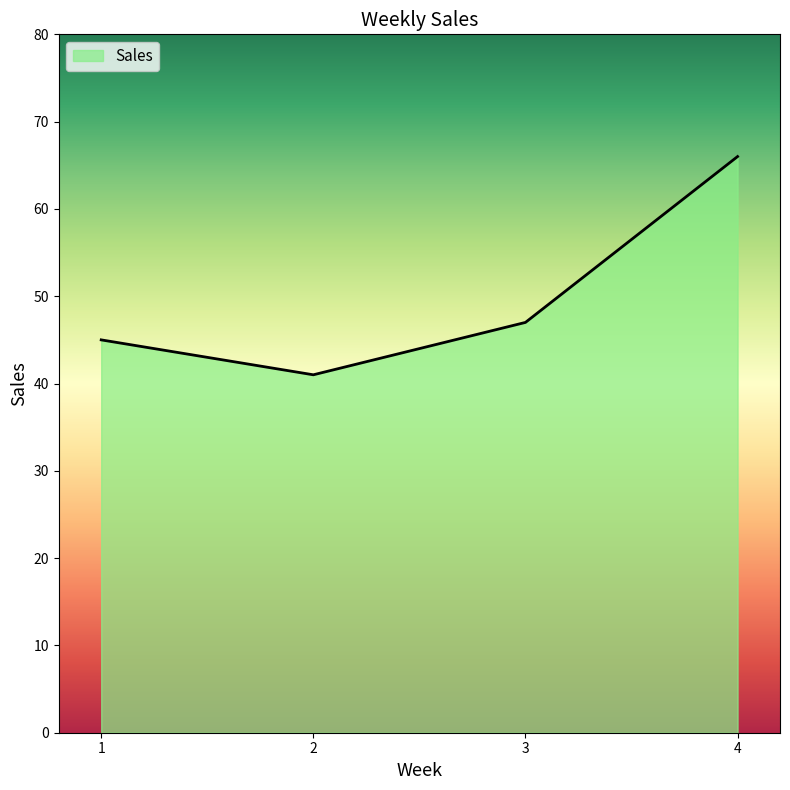

At which category does the chart reach its minimum across all series?

2